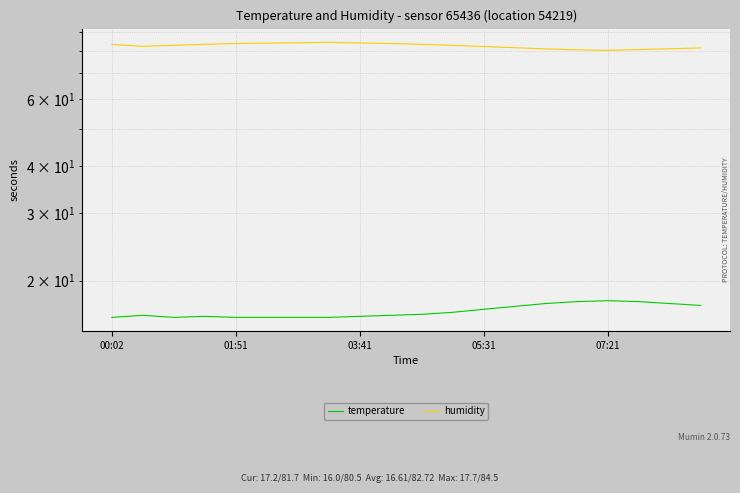

At which category does humidity reach its first local peak?

7